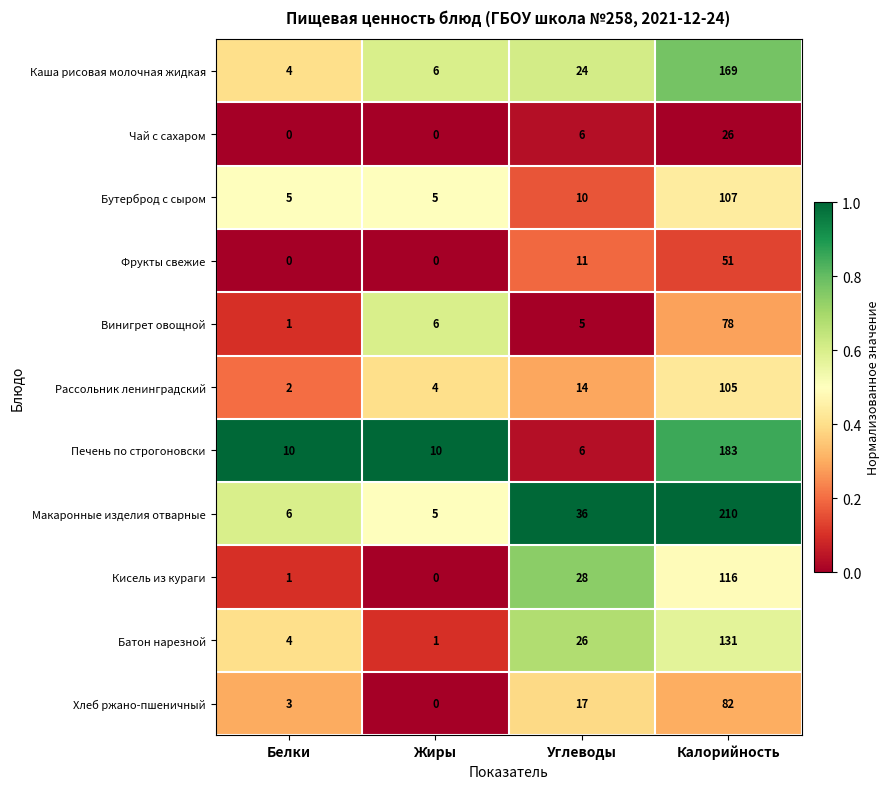

List the series in order of their peak value, lowest first.

Чай с сахаром, Фрукты свежие, Винигрет овощной, Хлеб ржано-пшеничный, Рассольник ленинградский, Бутерброд с сыром, Кисель из кураги, Батон нарезной, Каша рисовая молочная жидкая, Печень по строгоновски, Макаронные изделия отварные